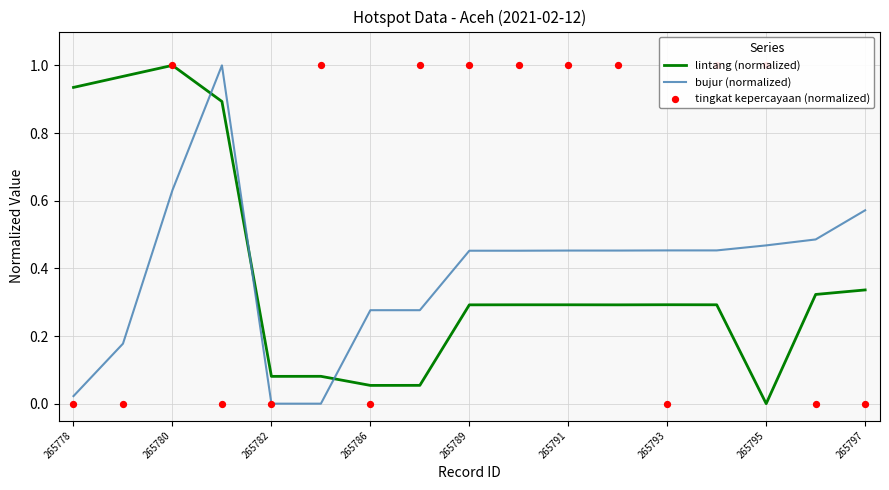

What are all the series names shown in the legend?

lintang (normalized), bujur (normalized), tingkat kepercayaan (normalized)